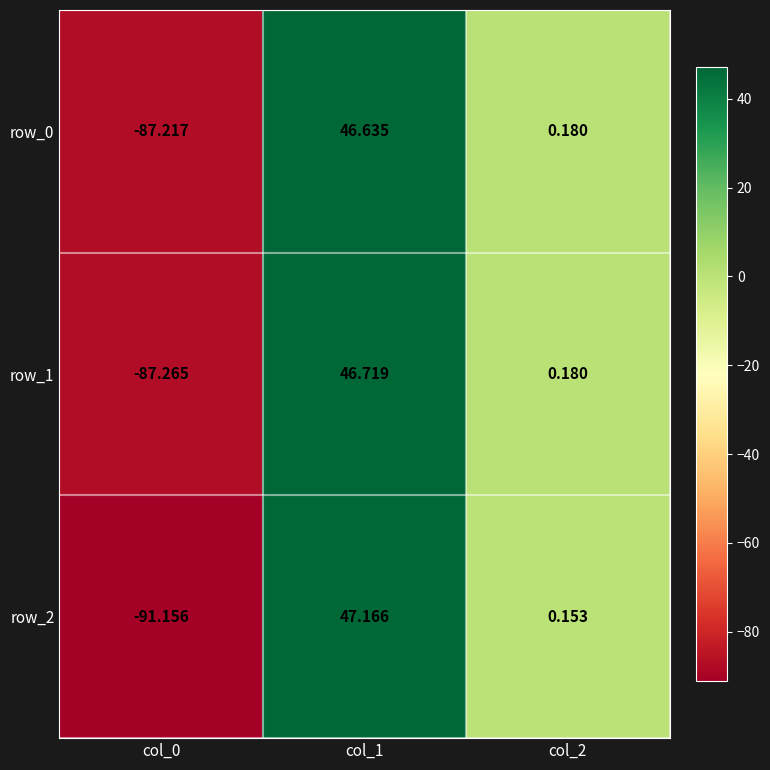

How many values in row_1 are below zero?

1